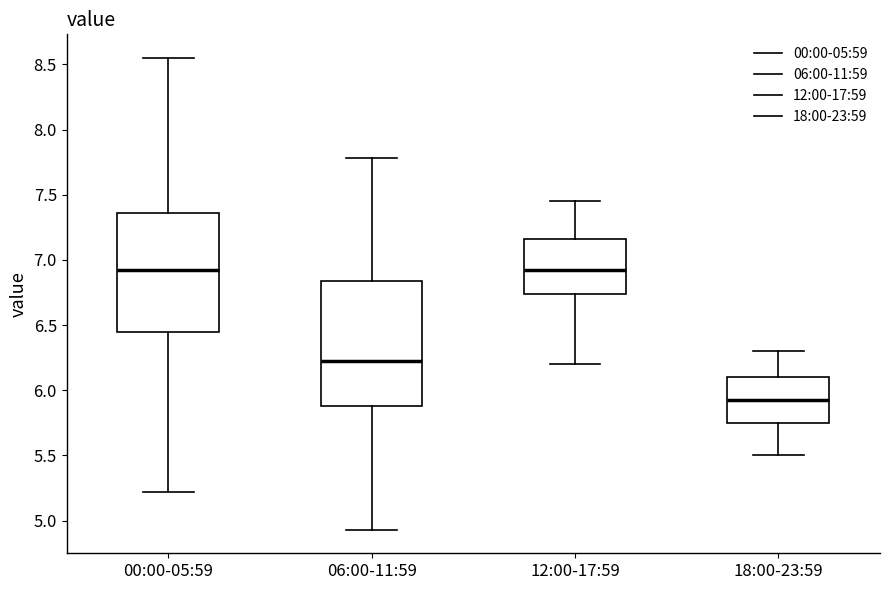

Reading left to right, transcribe this box plot: for each box, give where its median line is, the range the box spans, and where its two whiskers end, as read against the y-axis. The values are not printed on the chart, so give them approximately, as read against the axis.

00:00-05:59: median 6.95, box 6.45 to 7.35, whiskers 5.20 to 8.55
06:00-11:59: median 6.25, box 5.90 to 6.85, whiskers 4.95 to 7.80
12:00-17:59: median 6.95, box 6.75 to 7.15, whiskers 6.20 to 7.45
18:00-23:59: median 5.95, box 5.75 to 6.10, whiskers 5.50 to 6.30